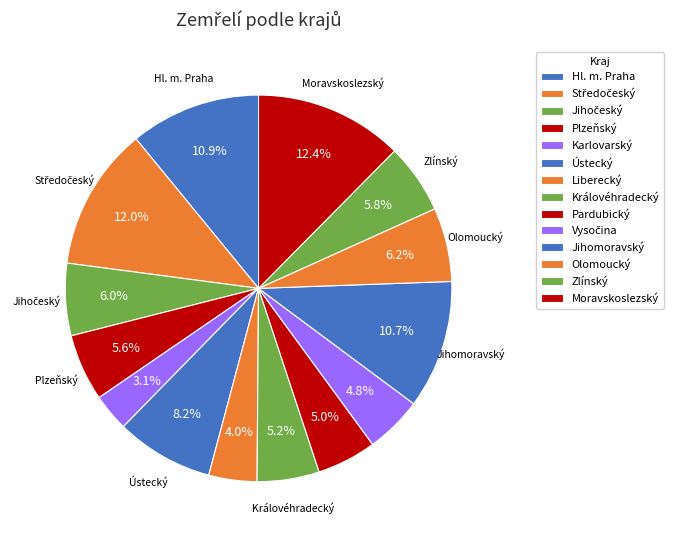

Count the number of slices in the pie.

14